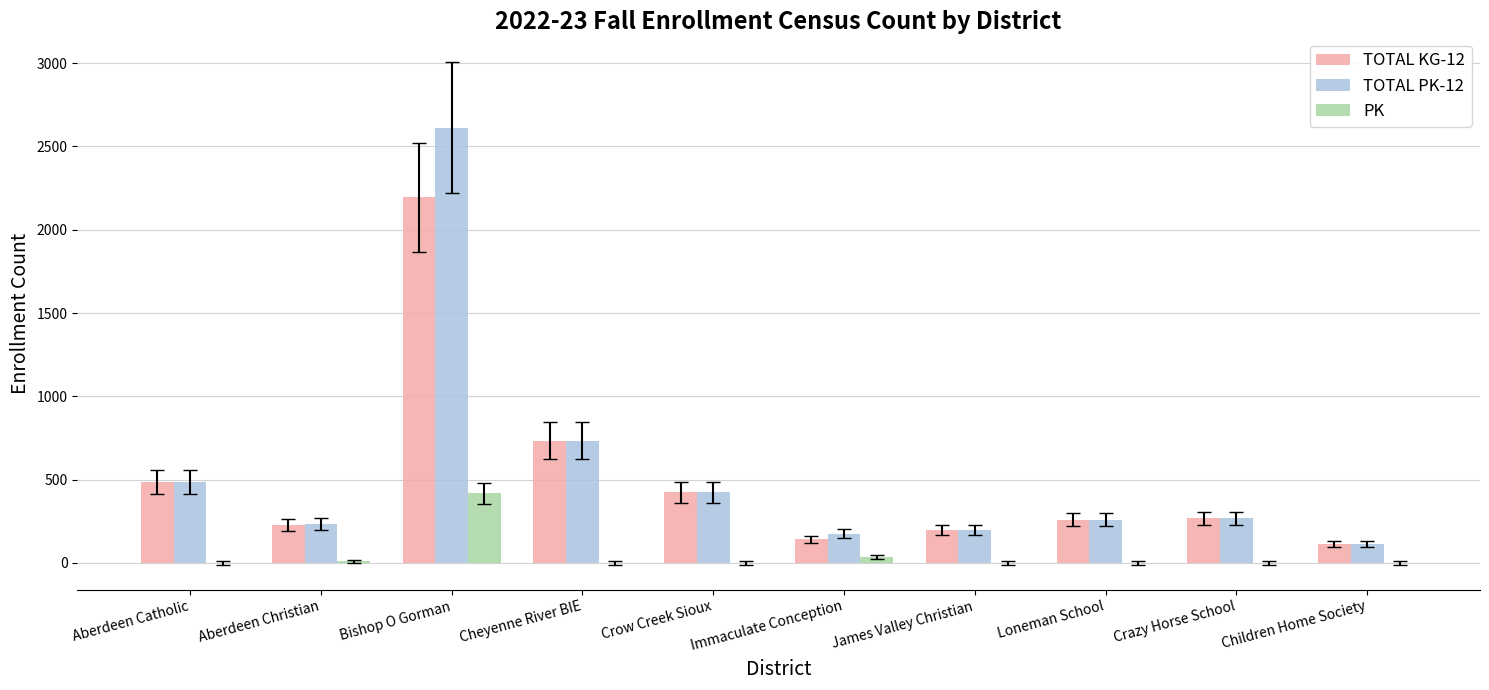

At which category is the sum across all series the highest?

Bishop O Gorman